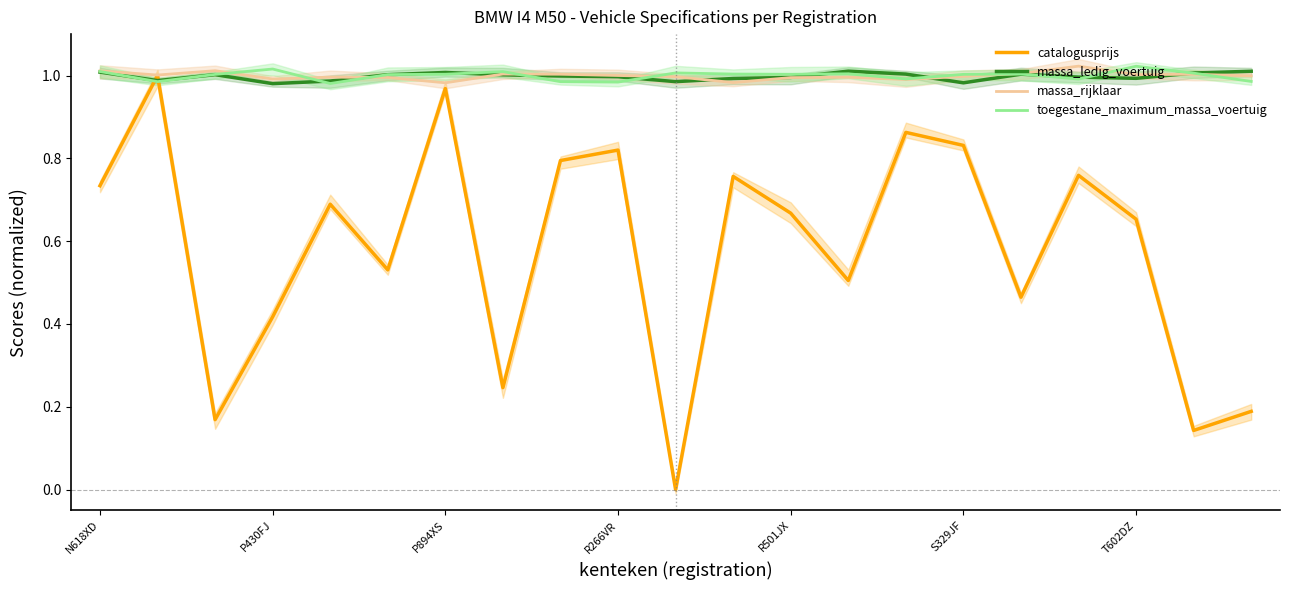

Which series ends up on top after the final intersection of toegestane_maximum_massa_voertuig and catalogusprijs?

toegestane_maximum_massa_voertuig